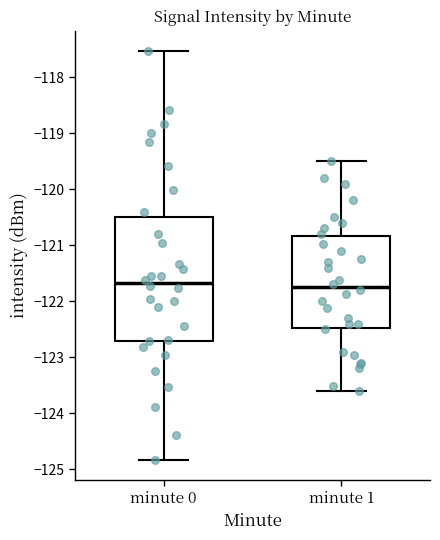

Reading left to right, read every box against the y-axis: the position of its median line, the range the box covers, and the ends of its whiskers. The values are not printed on the chart, so give them approximately, as read against the axis.

minute 0: median -121.7, box -122.7 to -120.5, whiskers -124.8 to -117.5
minute 1: median -121.7, box -122.5 to -120.8, whiskers -123.6 to -119.5